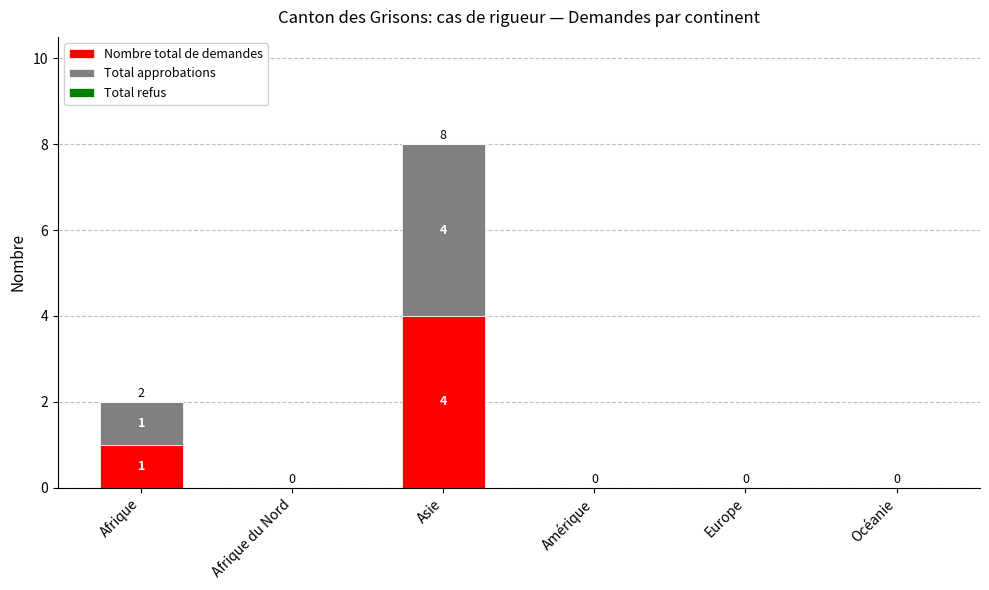

True or false: Nombre total de demandes has a value of 0 at Europe.

True